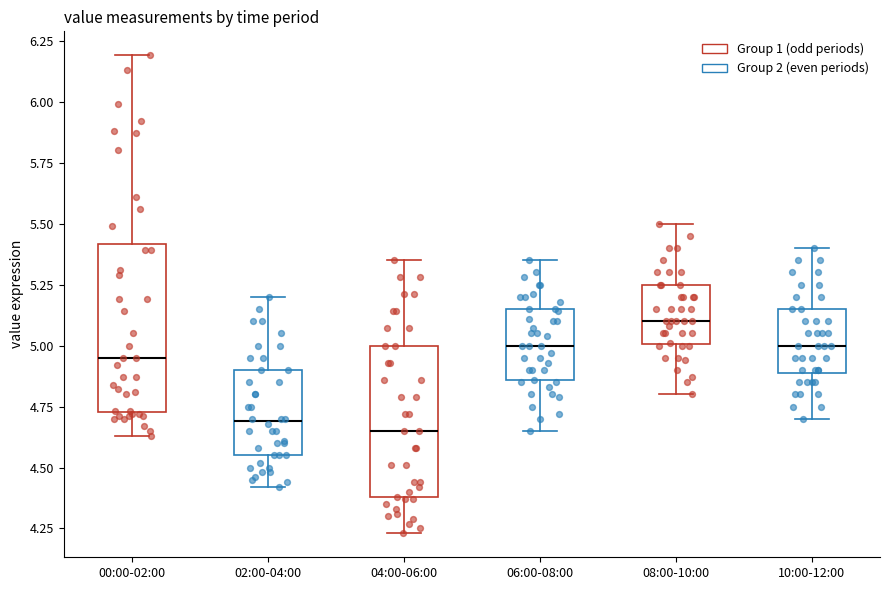

Reading left to right, transcribe this box plot: for each box, give where its median line is, the range the box spans, and where its two whiskers end, as read against the y-axis. The values are not printed on the chart, so give them approximately, as read against the axis.

00:00-02:00: median 4.95, box 4.75 to 5.40, whiskers 4.65 to 6.20
02:00-04:00: median 4.70, box 4.55 to 4.90, whiskers 4.40 to 5.20
04:00-06:00: median 4.65, box 4.40 to 5.00, whiskers 4.25 to 5.35
06:00-08:00: median 5.00, box 4.85 to 5.15, whiskers 4.65 to 5.35
08:00-10:00: median 5.10, box 5.00 to 5.25, whiskers 4.80 to 5.50
10:00-12:00: median 5.00, box 4.90 to 5.15, whiskers 4.70 to 5.40